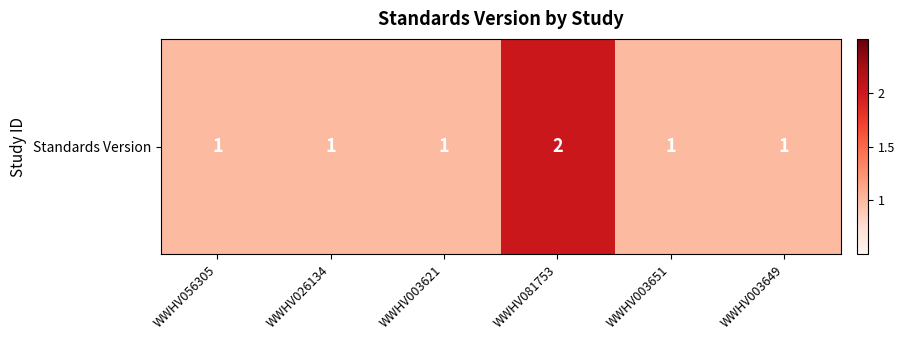

What is the average value?

1